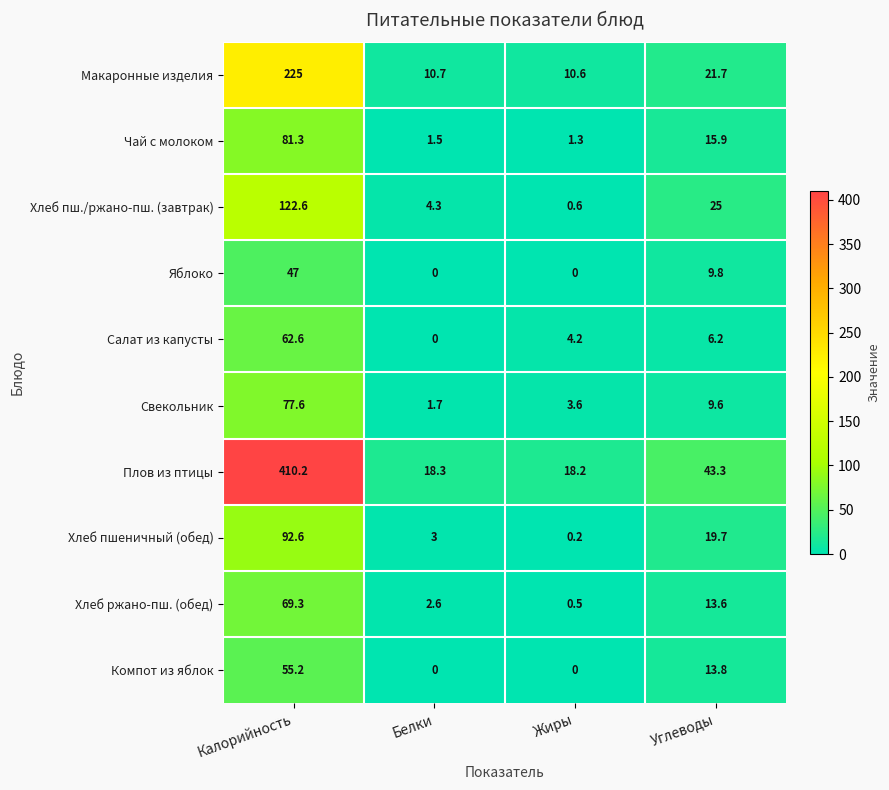

Which series has the largest total across all categories?

Плов из птицы